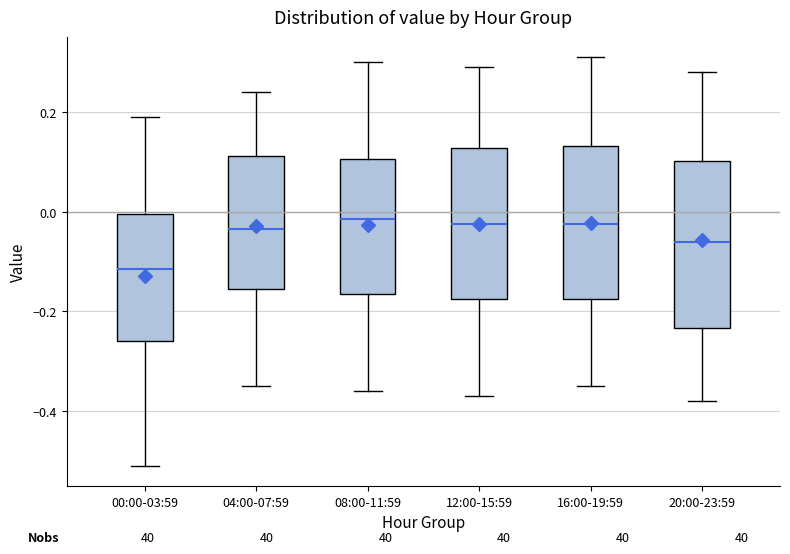

Reading left to right, transcribe this box plot: for each box, give where its median line is, the range the box spans, and where its two whiskers end, as read against the y-axis. The values are not printed on the chart, so give them approximately, as read against the axis.

00:00-03:59: median -0.12, box -0.26 to 0.00, whiskers -0.50 to 0.20
04:00-07:59: median -0.04, box -0.16 to 0.12, whiskers -0.34 to 0.24
08:00-11:59: median -0.02, box -0.16 to 0.10, whiskers -0.36 to 0.30
12:00-15:59: median -0.02, box -0.18 to 0.12, whiskers -0.36 to 0.30
16:00-19:59: median -0.02, box -0.18 to 0.14, whiskers -0.34 to 0.32
20:00-23:59: median -0.06, box -0.24 to 0.10, whiskers -0.38 to 0.28